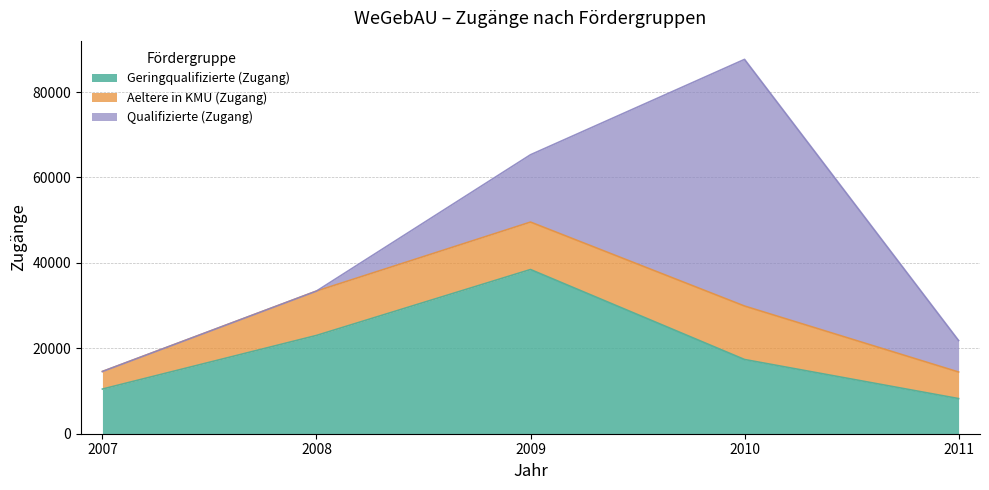

Count the number of categories in the chart.

5